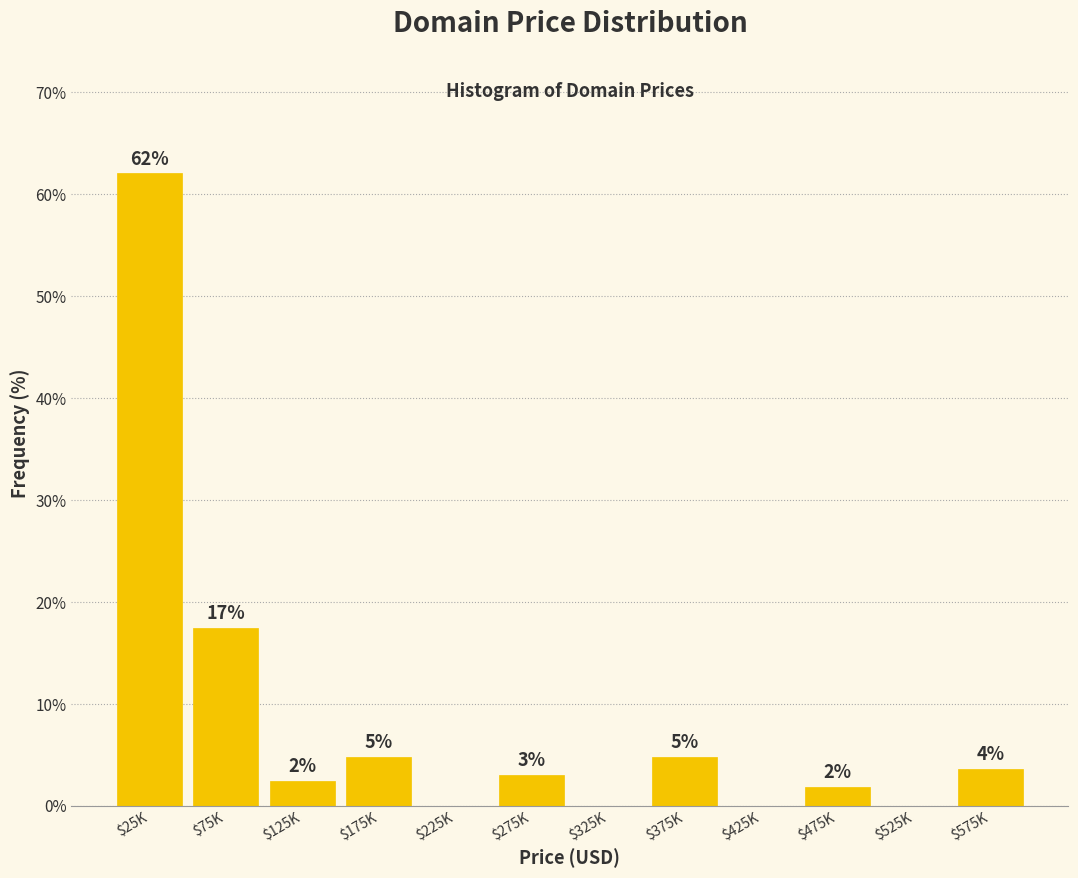

Are the bars horizontal?

No